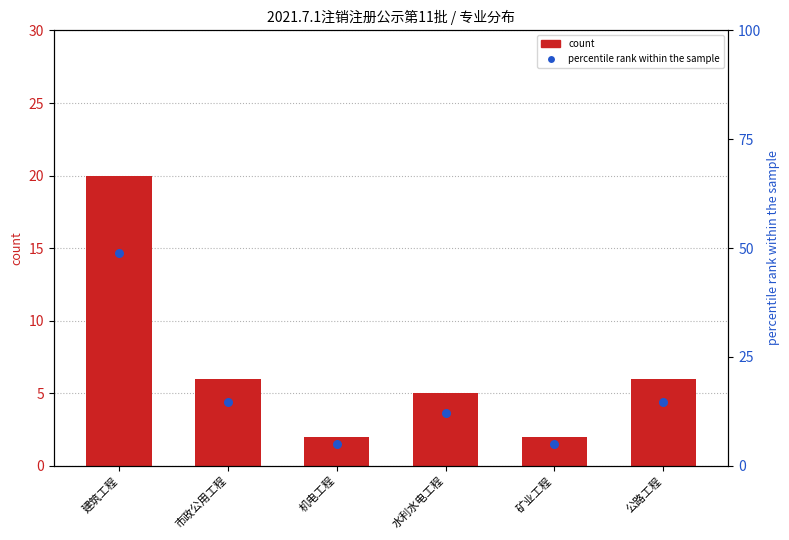

Which series contains the highest Y value?

percentile rank within the sample